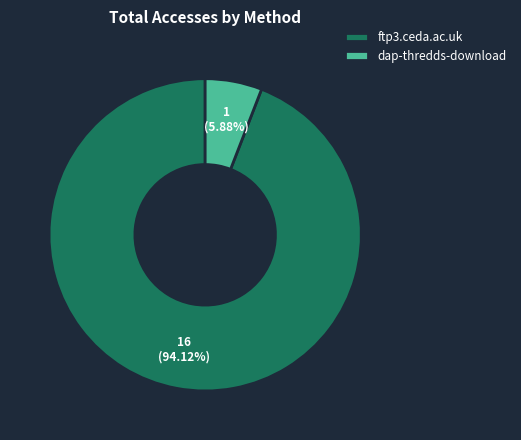

Which slice is the largest?

ftp3.ceda.ac.uk